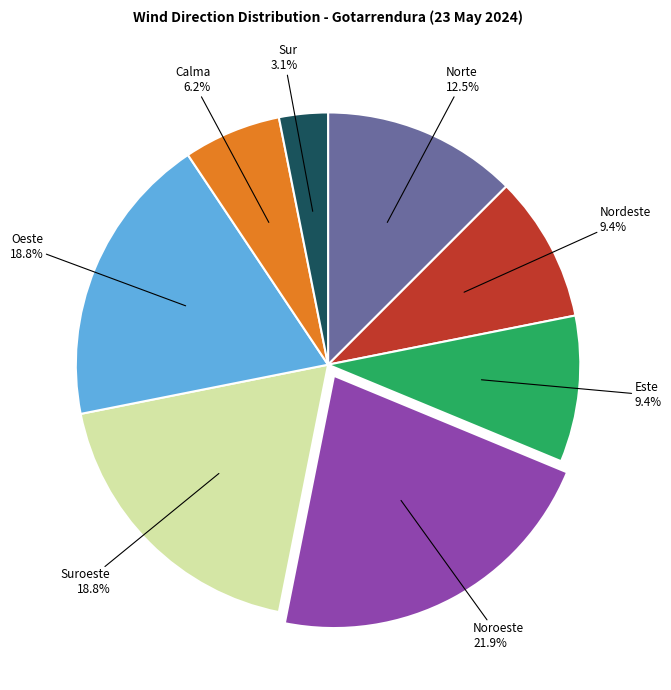

Is there any slice that represents more than half of the pie?

No